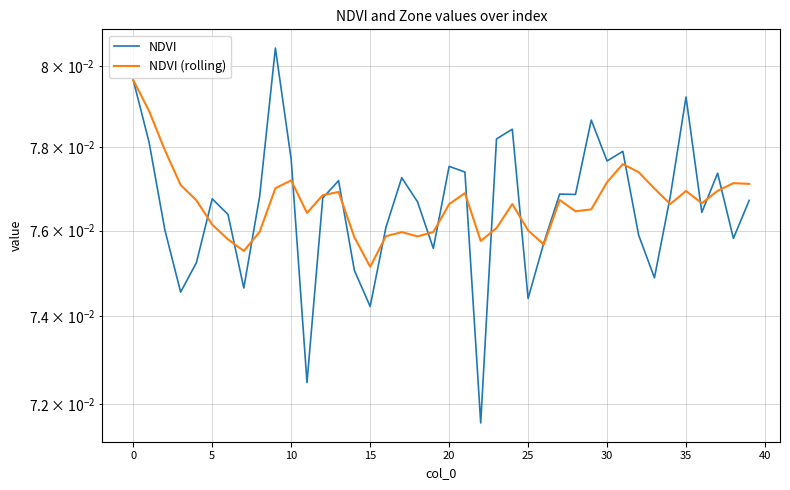

Which series has the largest total across all categories?

NDVI (rolling)